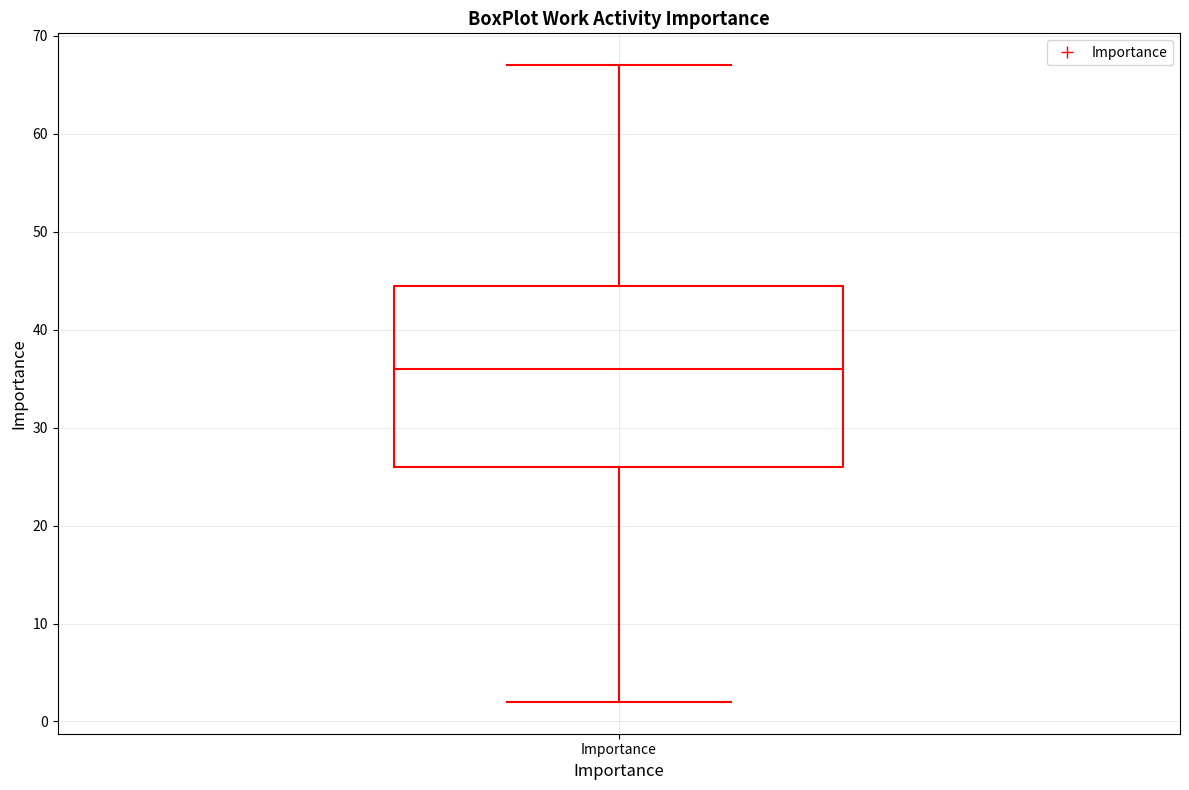

Transcribe this box plot: give where the median line is, the range the box spans, and where the two whiskers end, as read against the y-axis. The values are not printed on the chart, so give them approximately, as read against the axis.

median 36, box 26 to 45, whiskers 2 to 67